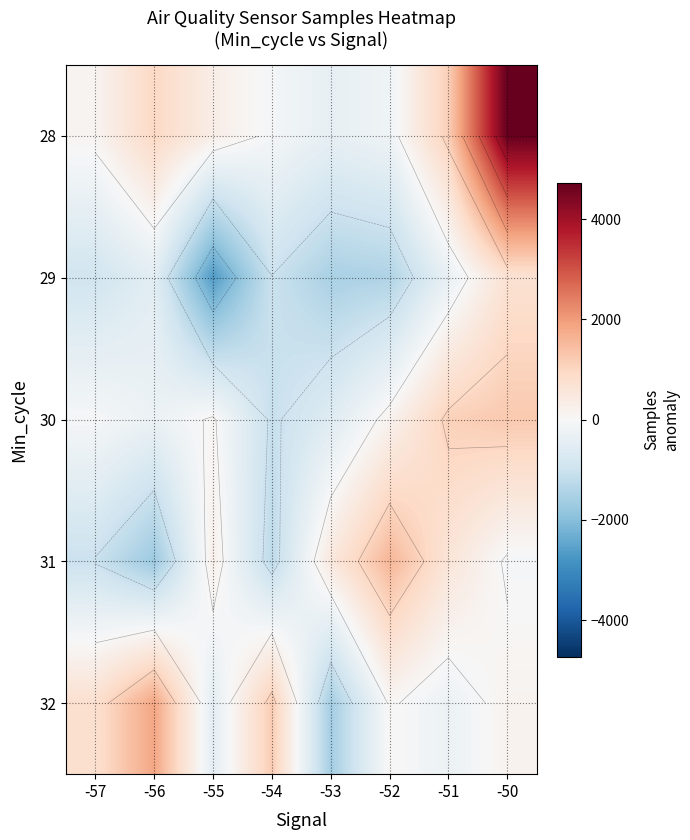

What is the difference between the 30 values at -56 and -54?

792.0